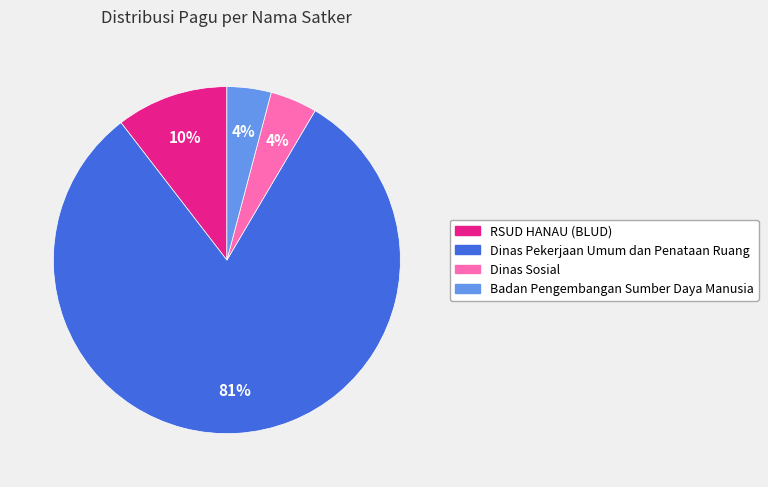

Does any single category account for the majority?

Yes